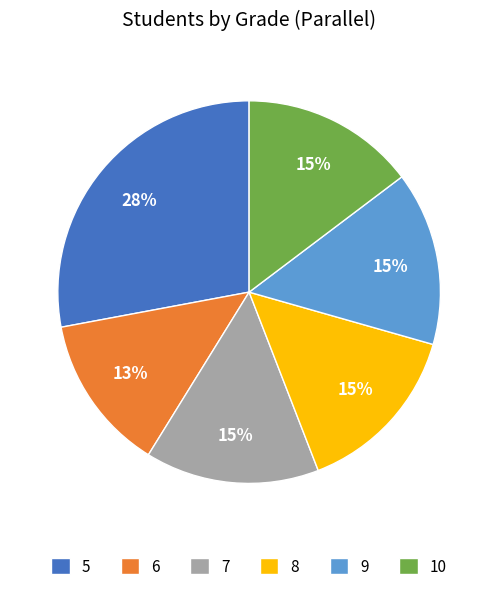

To the nearest percent, what percentage of the pie is 10?

15%